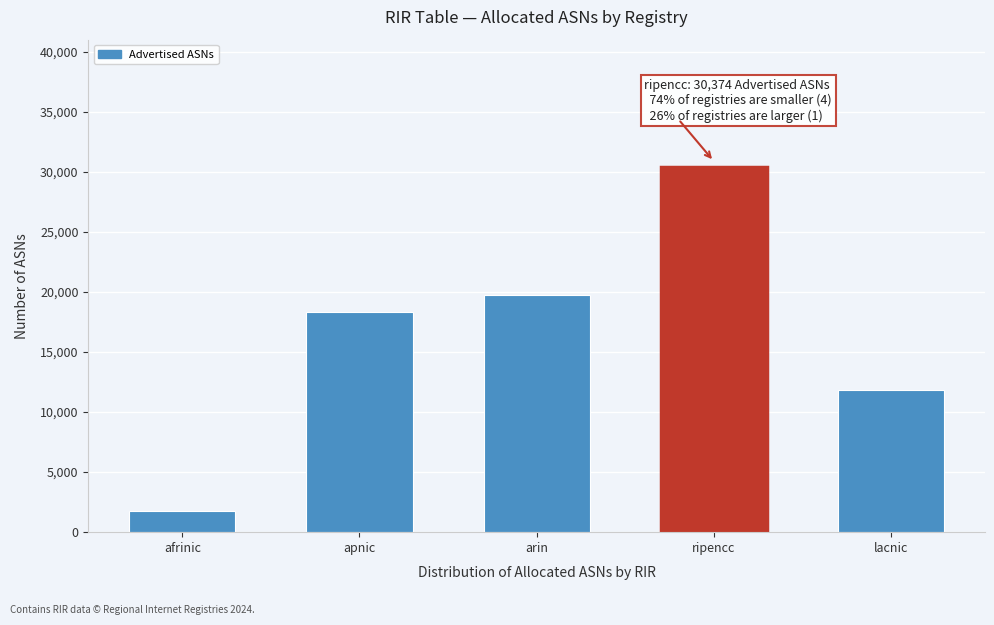

Reading left to right, transcribe all the data shown in this chart.

1734	18346	19728	30374	11805